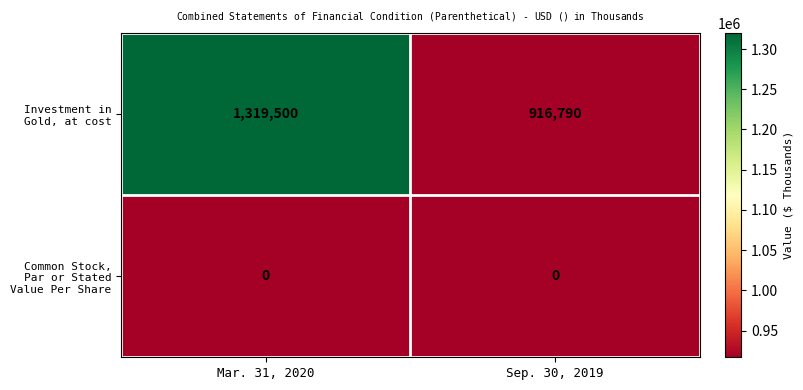

List the series in order of their overall mean, highest first.

Investment in Gold, at cost, Common Stock, Par or Stated Value Per Share